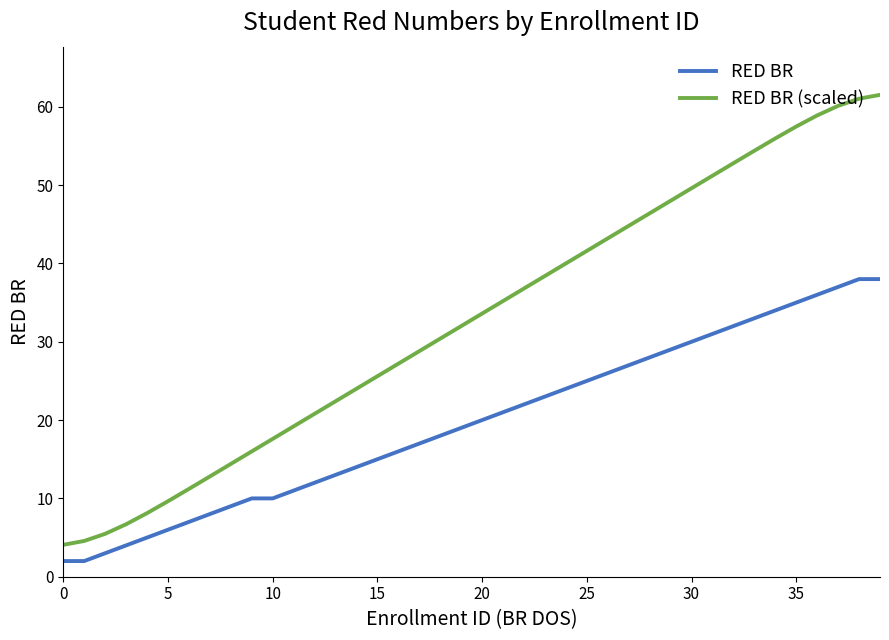

Reading left to right, what are all the values shown in this chart?

RED BR: 2.0	2.0	3.0	4.0	5.0	6.0	7.0	8.0	9.0	10.0	10.0	11.0	12.0	13.0	14.0	15.0	16.0	17.0	18.0	19.0	20.0	21.0	22.0	23.0	24.0	25.0	26.0	27.0	28.0	29.0	30.0	31.0	32.0	33.0	34.0	35.0	36.0	37.0	38.0	38.0
RED BR (scaled): 4.1	4.6	5.5	6.7	8.1	9.6	11.2	12.8	14.4	16.0	17.6	19.2	20.8	22.4	24.0	25.6	27.2	28.8	30.4	32.0	33.6	35.2	36.8	38.4	40.0	41.6	43.2	44.8	46.4	48.0	49.6	51.2	52.8	54.4	56.0	57.5	58.9	60.1	61.0	61.5